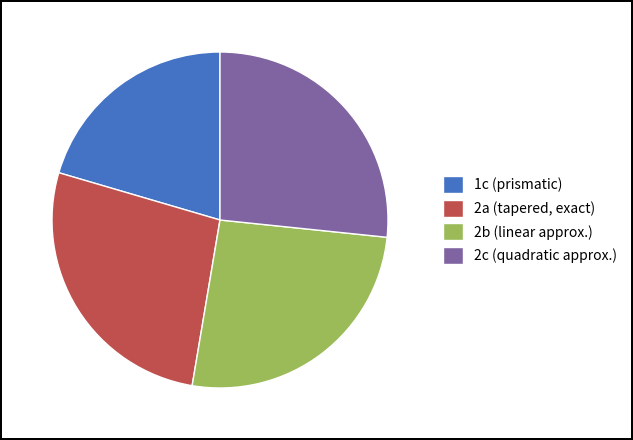

Combined, do 2a (tapered, exact) and 2b (linear approx.) account for over 50%?

Yes